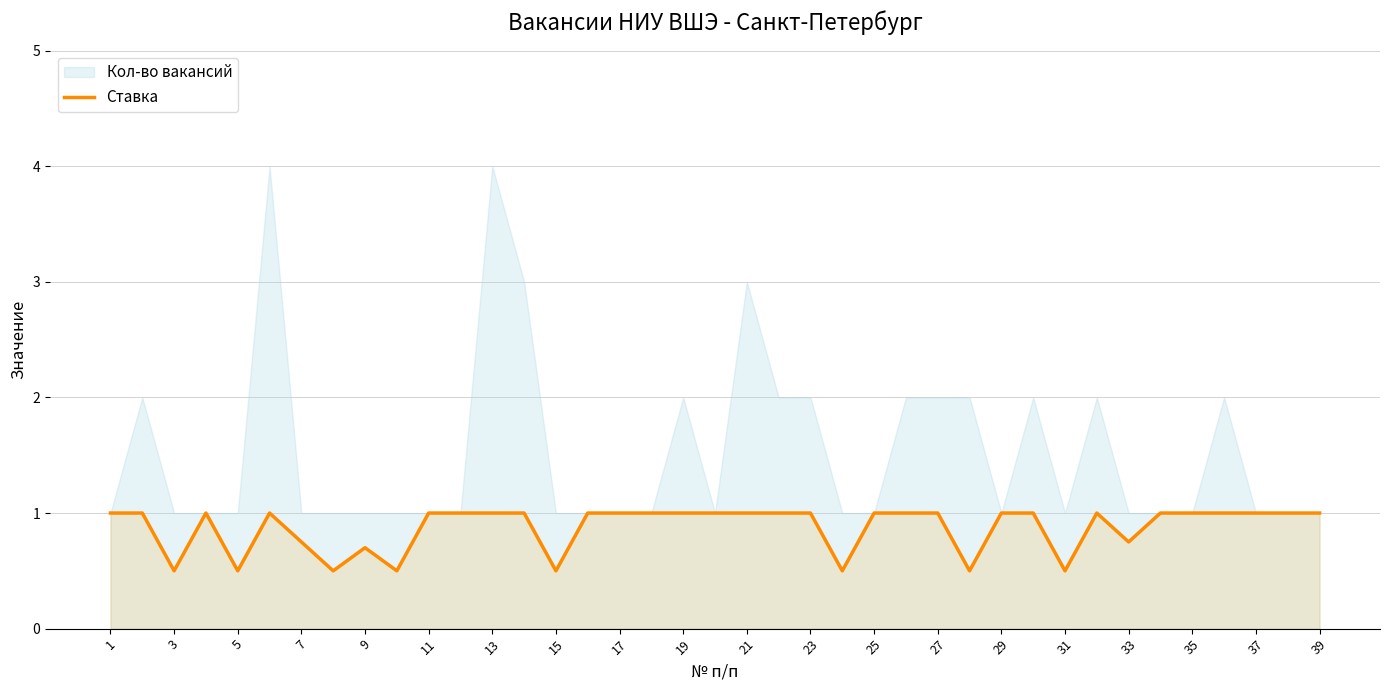

The Ставка series shows 0.5 at 3. True or false?

True